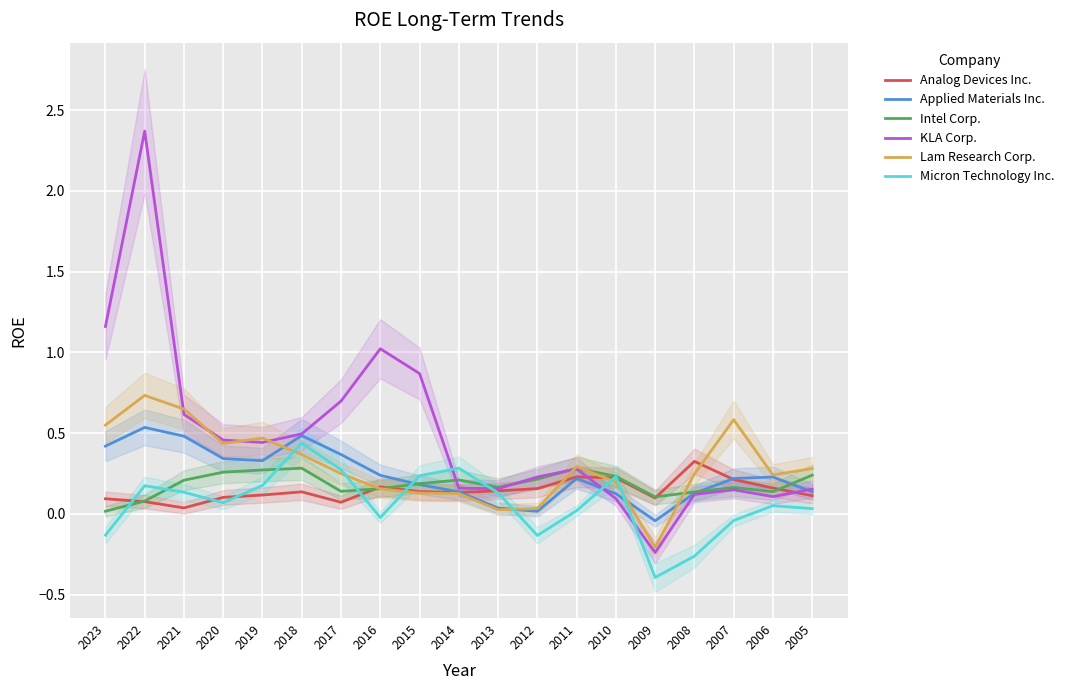

List the labels in order of Intel Corp. value, smallest first.

2023, 2022, 2009, 2008, 2006, 2017, 2016, 2007, 2013, 2015, 2021, 2014, 2012, 2010, 2005, 2020, 2019, 2011, 2018